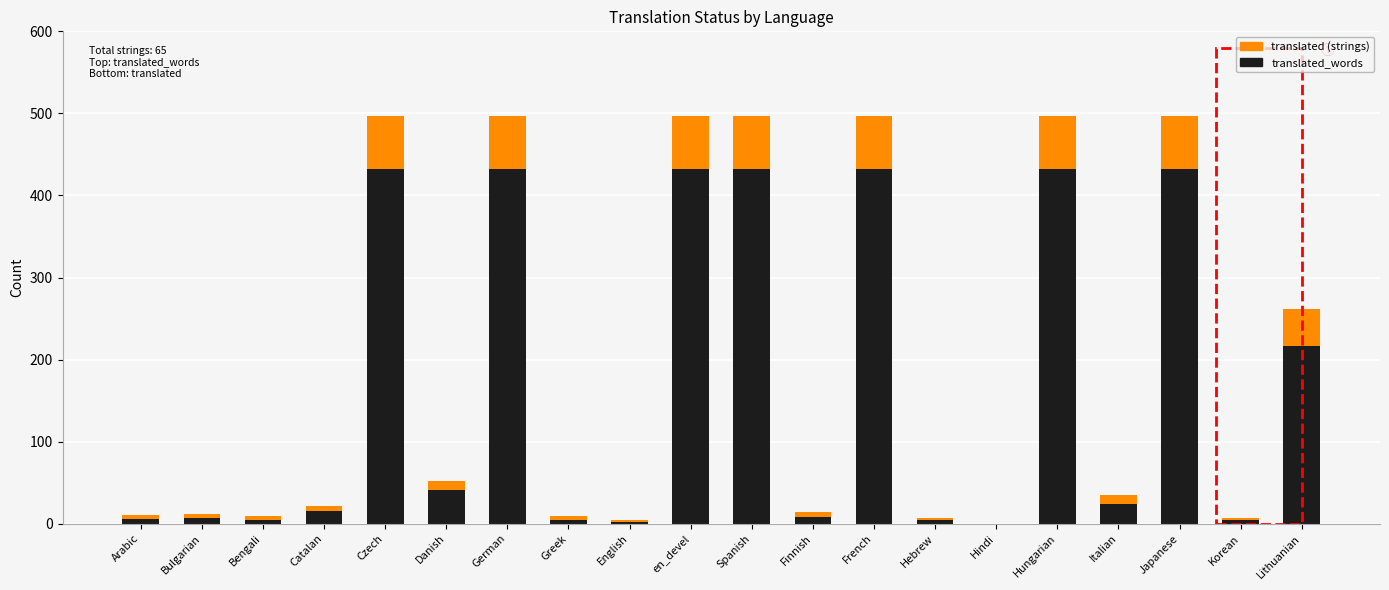

What is the total value across all series at French?

497